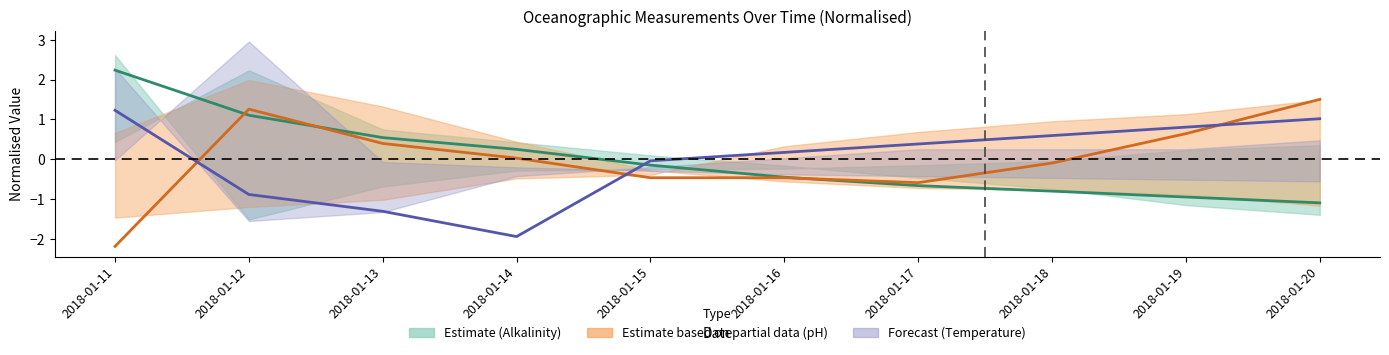

Rank the series at 2018-01-18 from lowest to highest value.

Estimate (Alkalinity), Est. partial data (pH), Forecast (Temp)